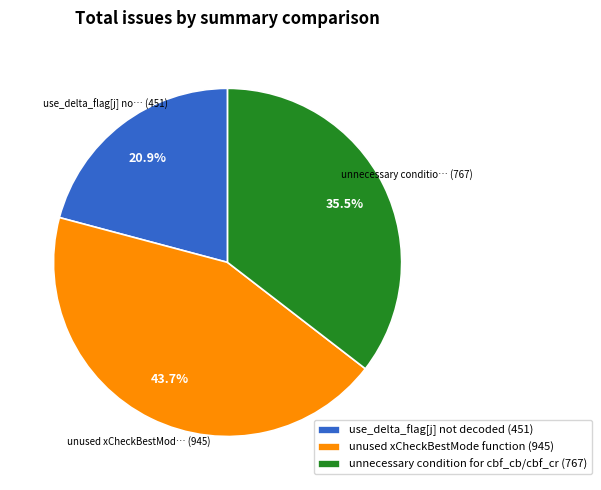

Which category has the smallest portion of the pie?

use_delta_flag[j] not decoded